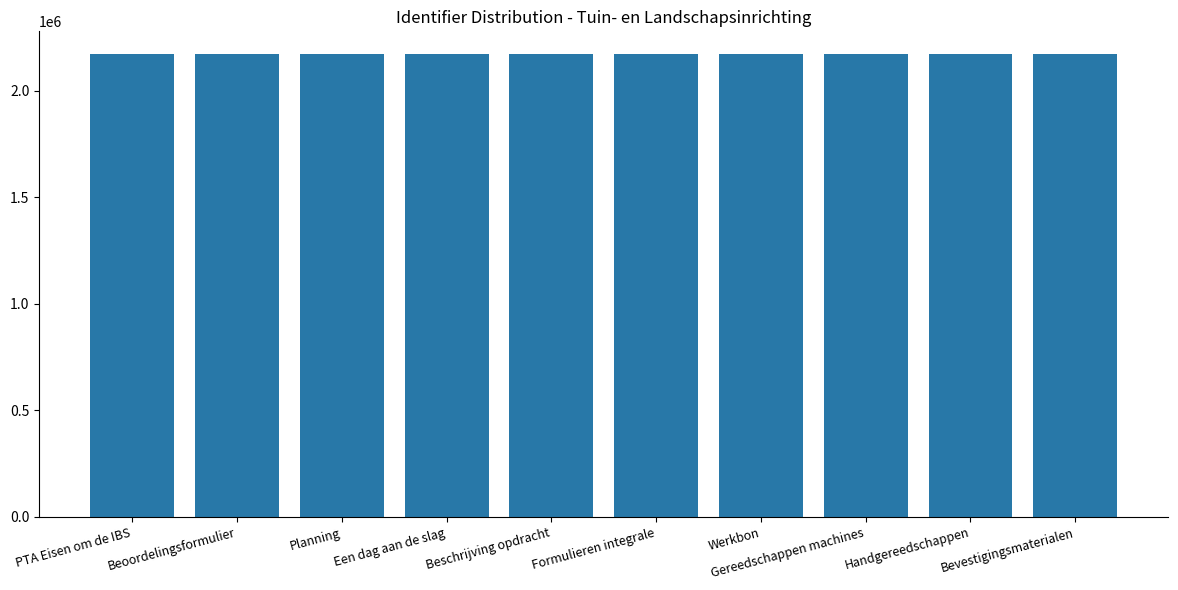

What is the sum of the values at Beschrijving opdracht and Een dag aan de slag?

4342881